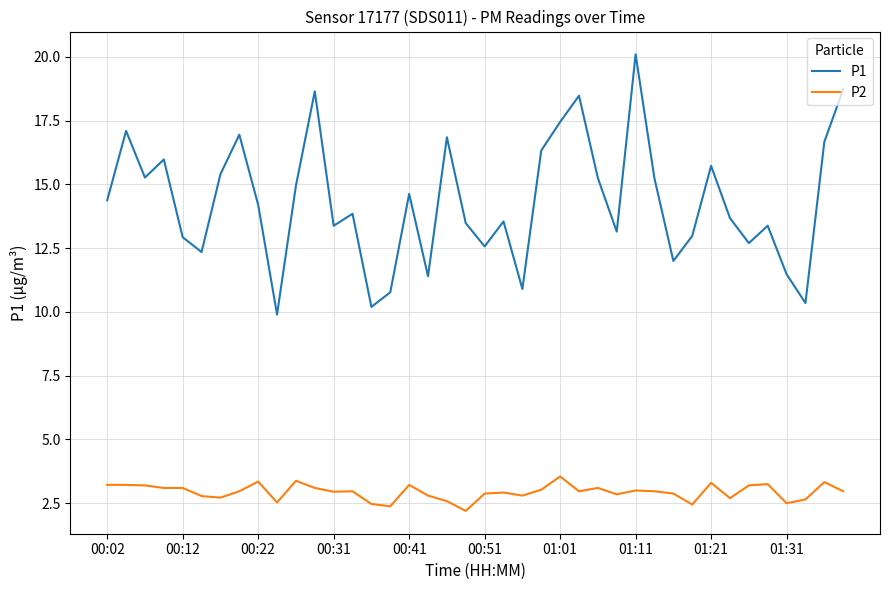

At how many categories does at least one series exceed 2?

40